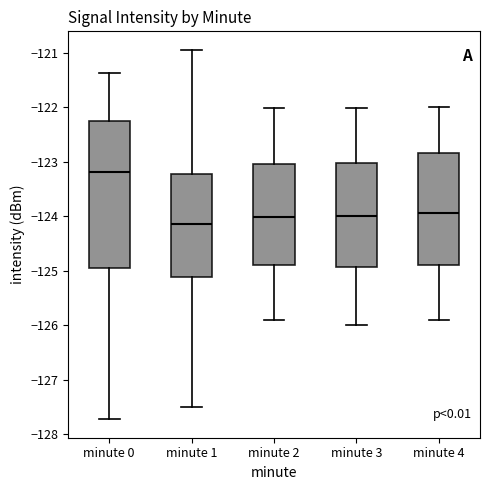

Where does the upper whisker of the box for minute 2 end on the y-axis? The values are not printed on the chart, so give them approximately, as read against the axis.

-122.0